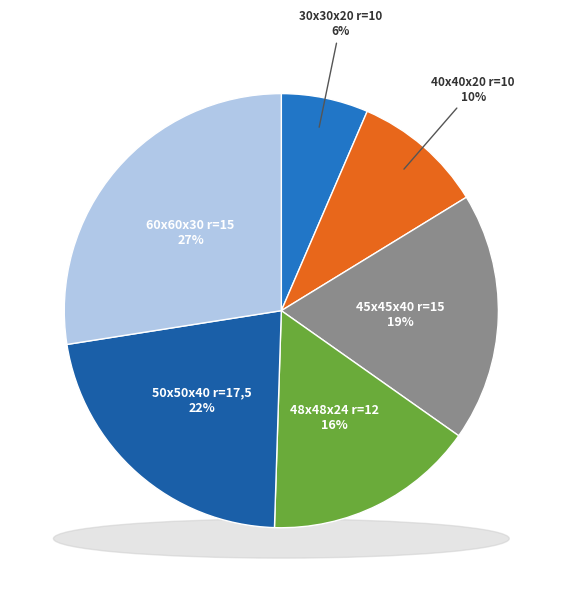

To the nearest percent, what percentage of the pie is 48x48x24 r=12?

16%